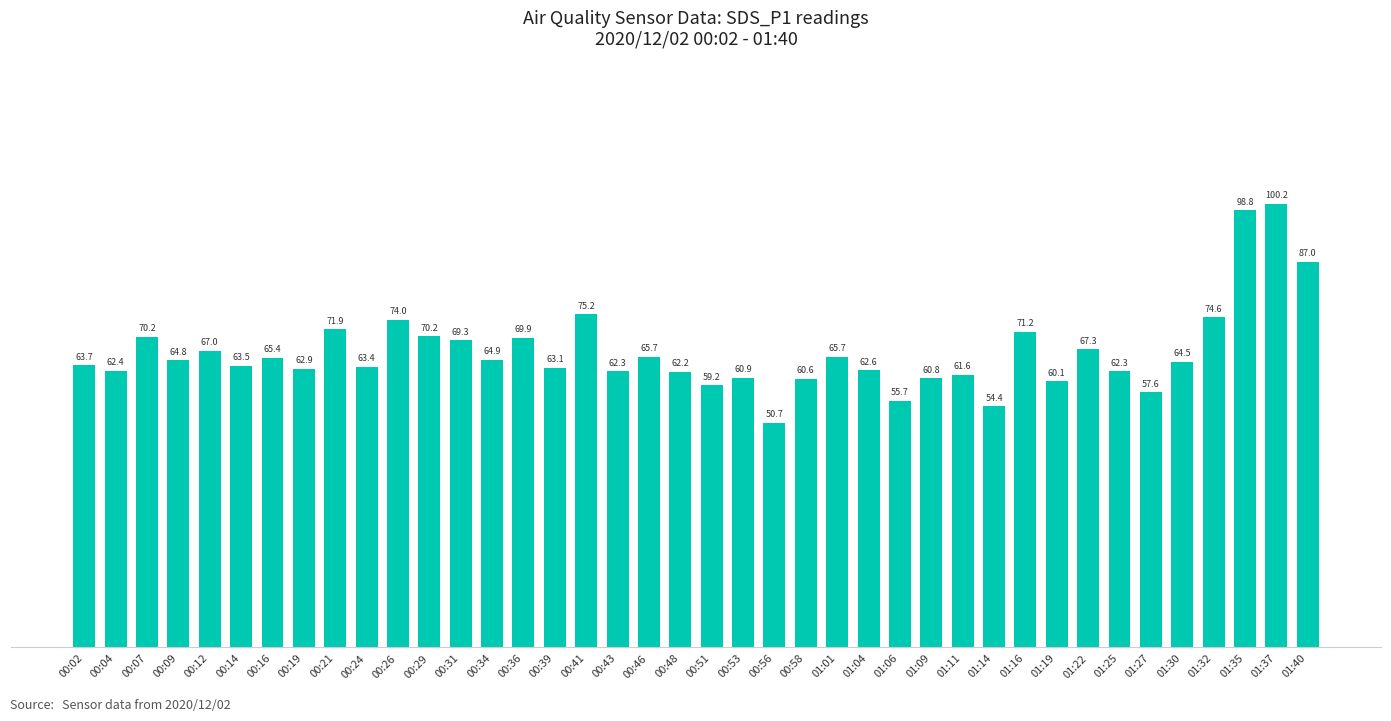

Where does the data first go above 64?

00:07